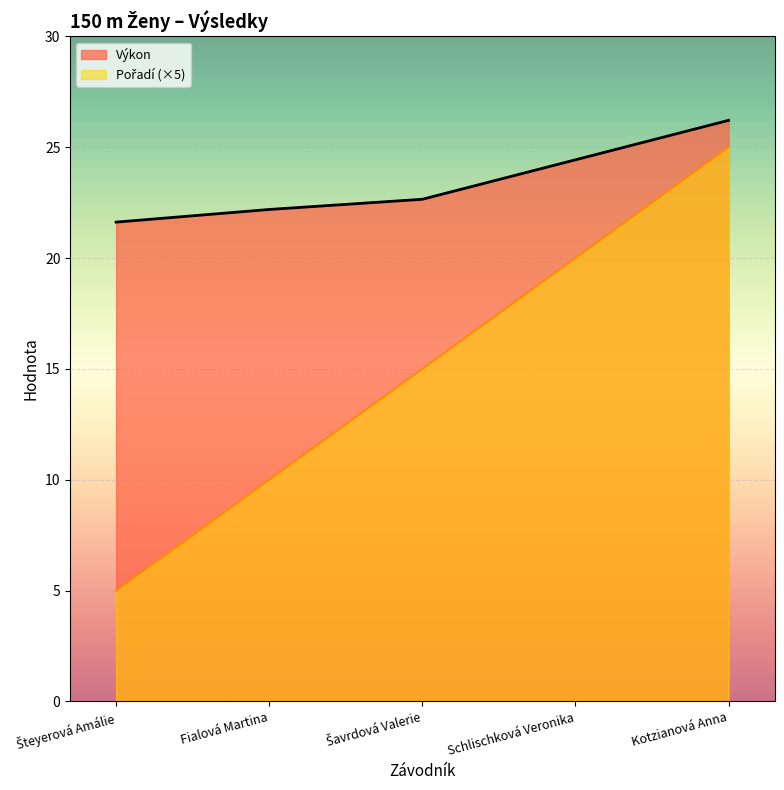

What is the difference between the maximum and second lowest values in the Výkon series?

4.0